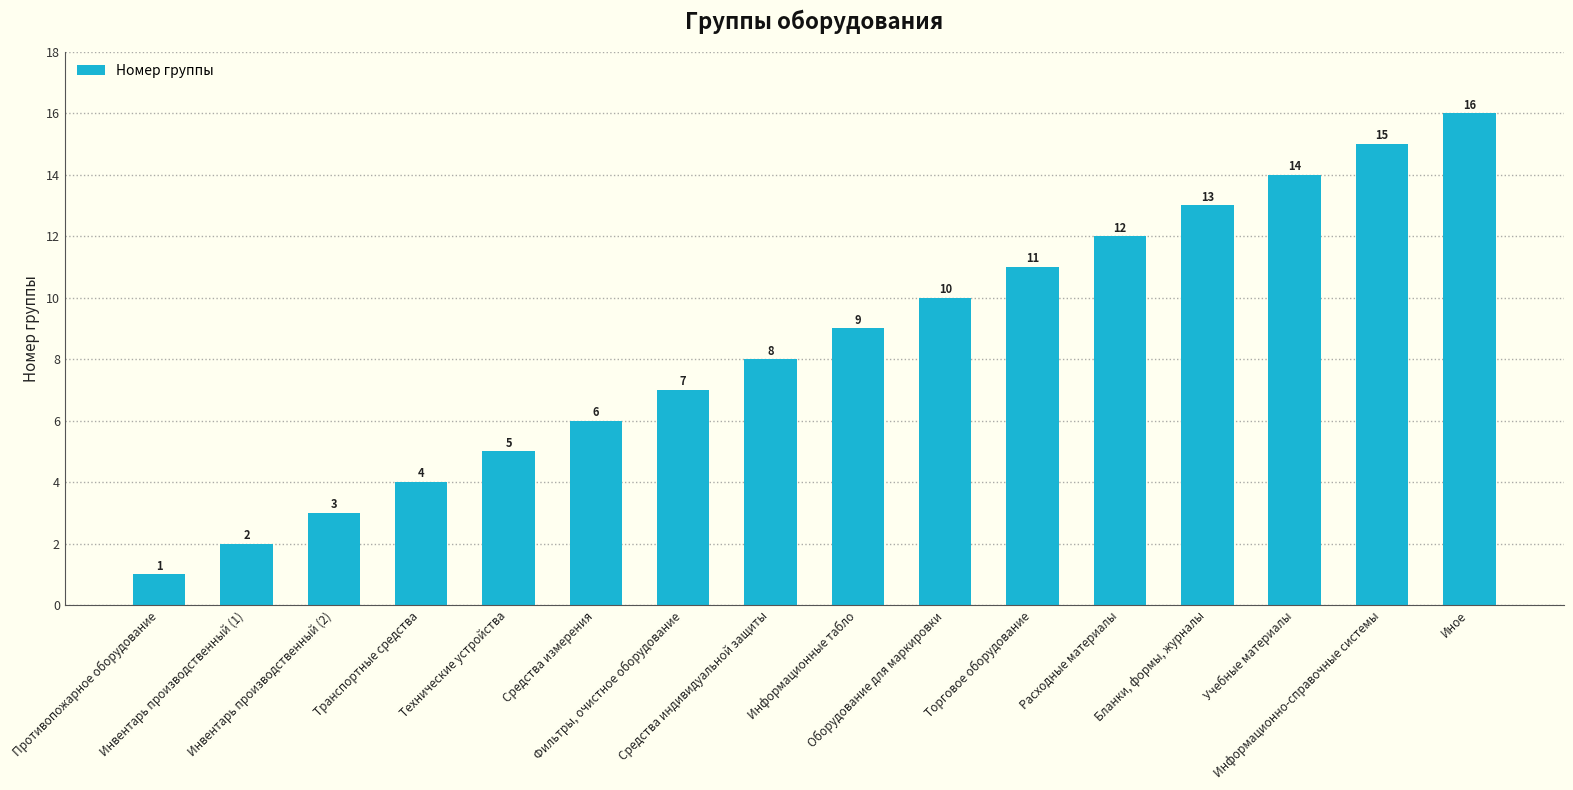

List the labels in order of value, smallest first.

Противопожарное оборудование, Инвентарь производственный (1), Инвентарь производственный (2), Транспортные средства, Технические устройства, Средства измерения, Фильтры, очистное оборудование, Средства индивидуальной защиты, Информационные табло, Оборудование для маркировки, Торговое оборудование, Расходные материалы, Бланки, формы, журналы, Учебные материалы, Информационно-справочные системы, Иное